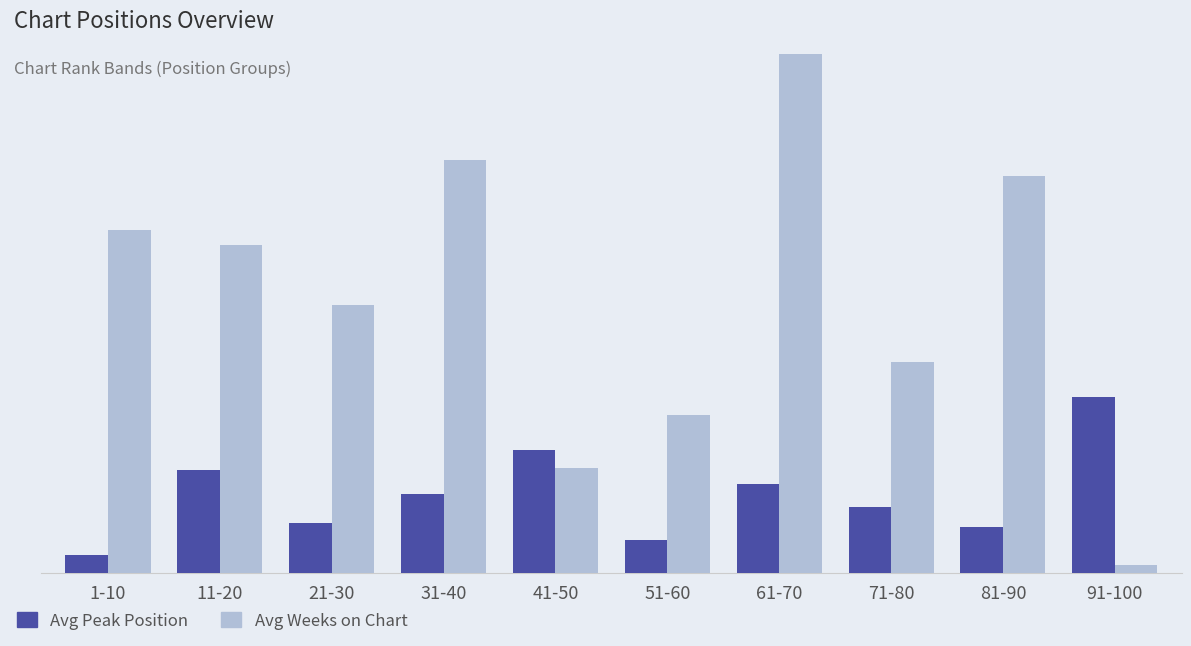

Does the chart contain stacked bars?

No